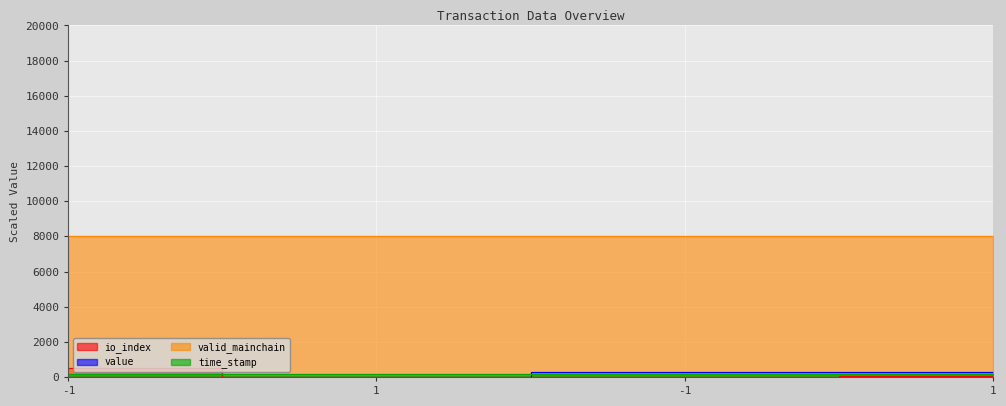

Between 1 and -1, which is larger?

1